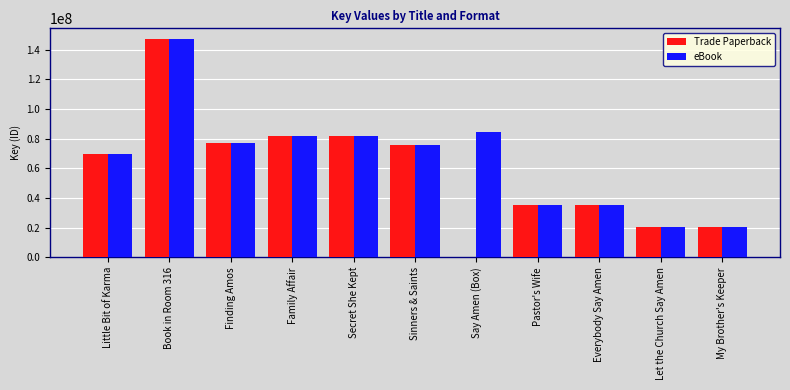

Is it true that eBook equals 246711468 at Book in Room 316?

False